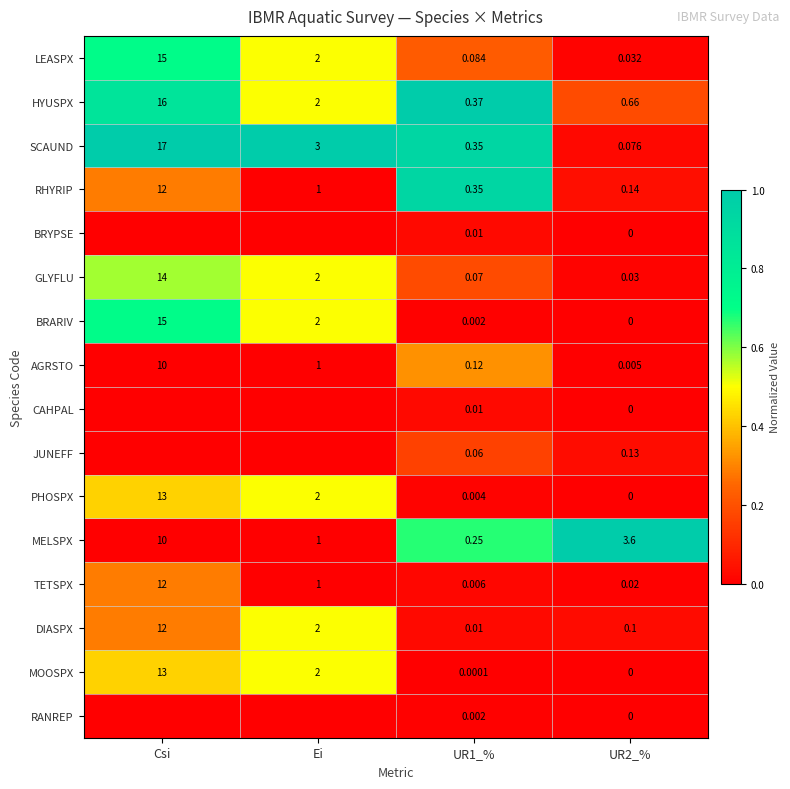

At which label is GLYFLU closest to 7?

Ei